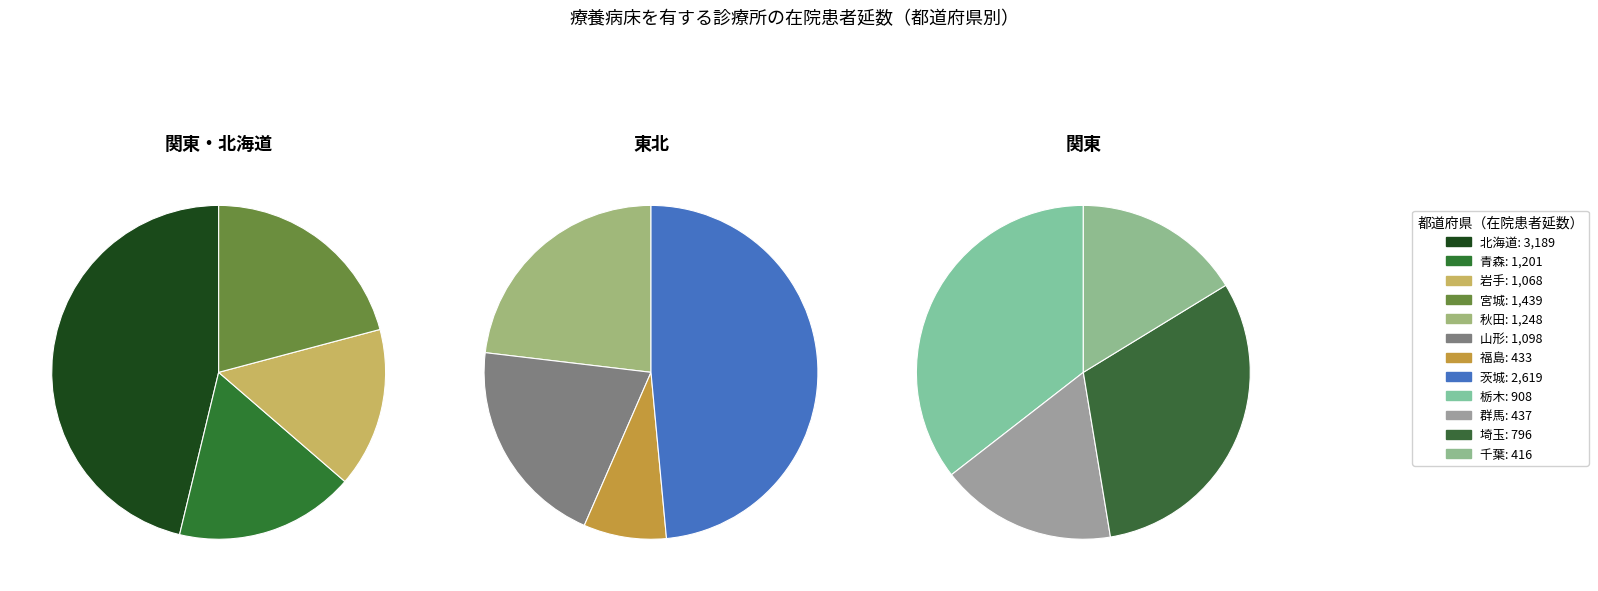

Is there any slice that represents more than half of the pie?

No